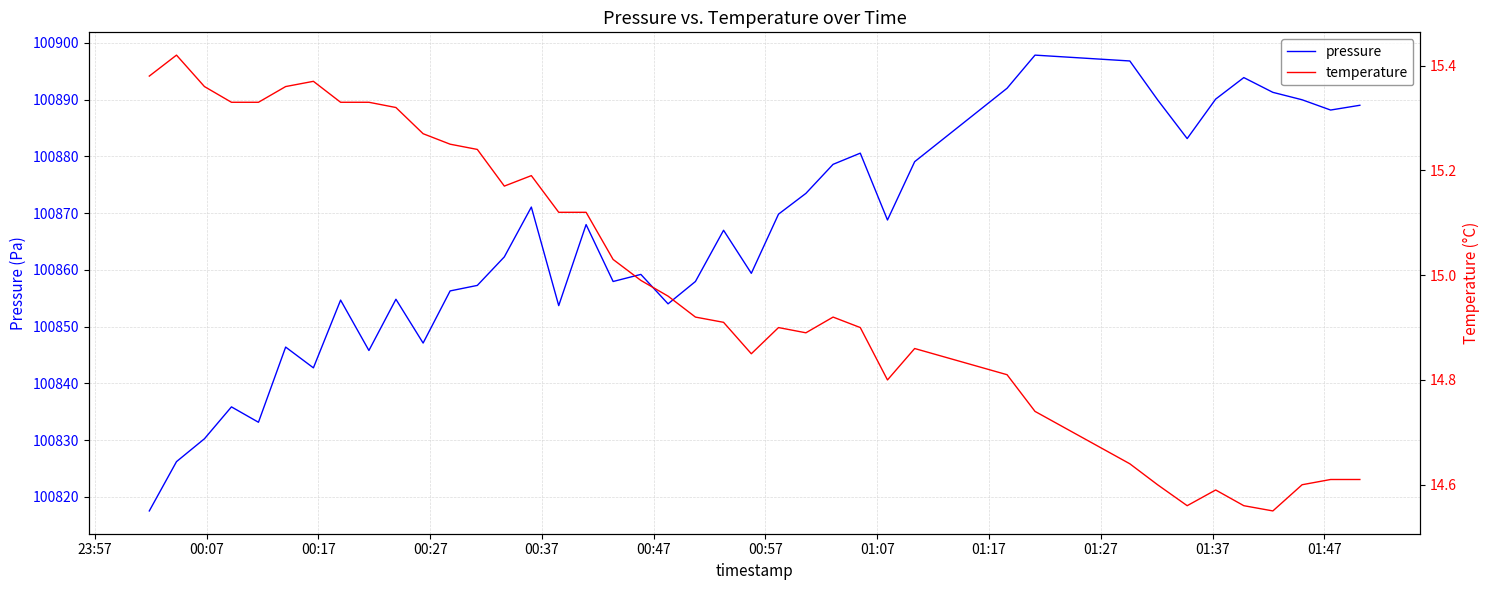

What is the maximum value for pressure?

100897.8